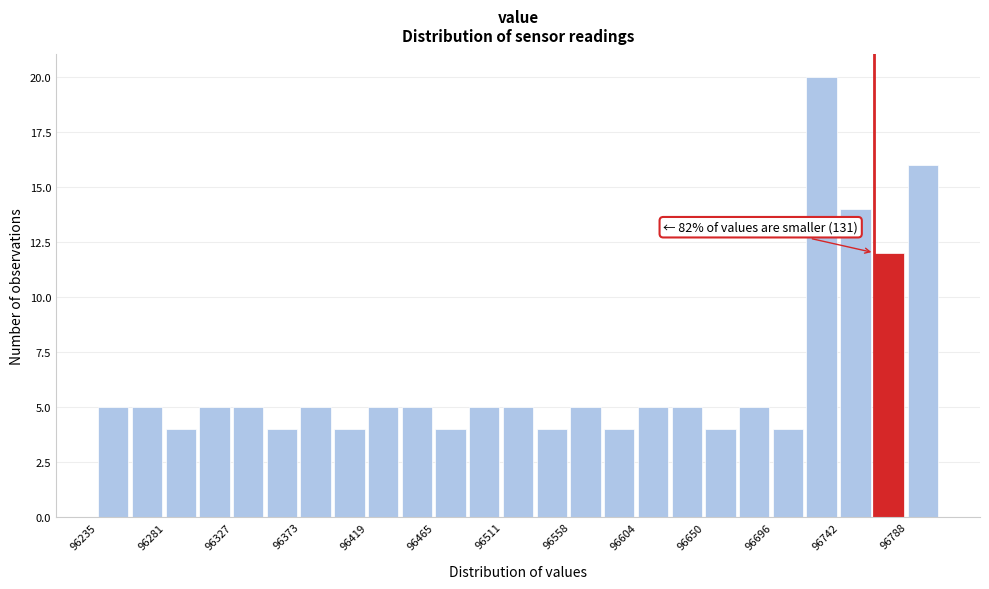

Which range on the x-axis has the tallest bar?

96720 to 96745